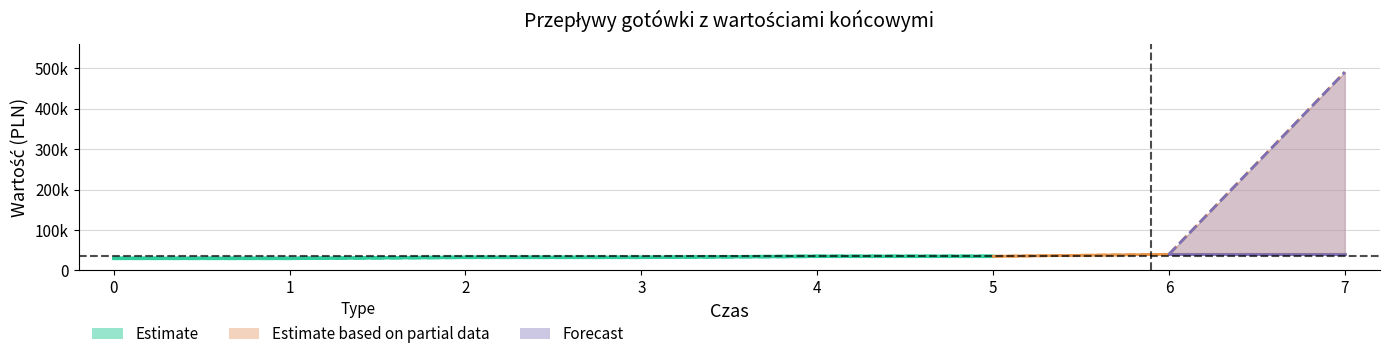

List the labels in order of Wpływ value, largest first.

6, 7, 4, 5, 2, 3, 0, 1